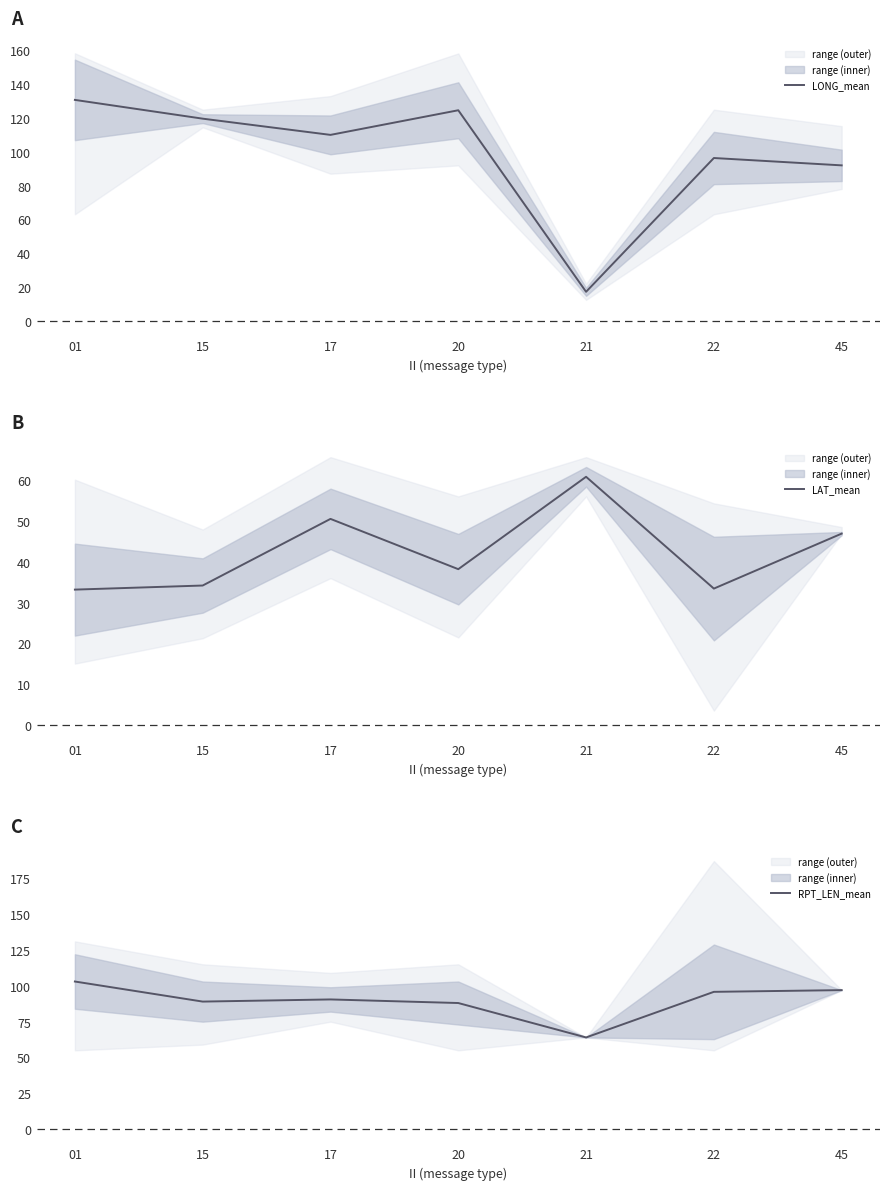

Between 01 and 21, which series saw the biggest shift?

LONG_mean